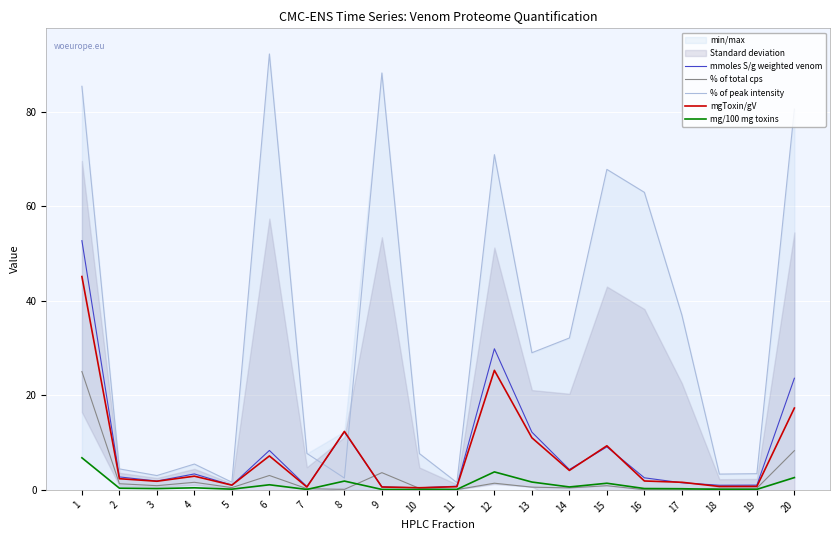

What is the sum of the mmoles S/g weighted venom values at 19 and 11?

1.8